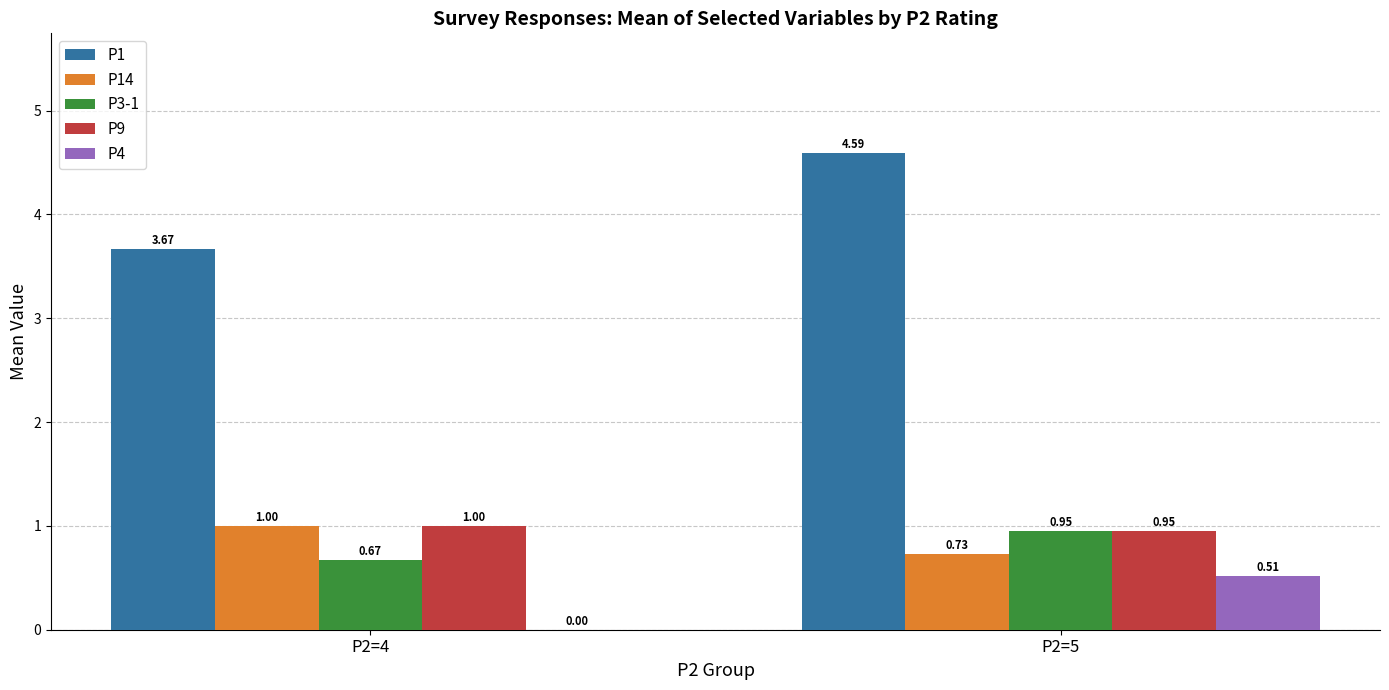

What is the sum of all P3-1 values?

1.6